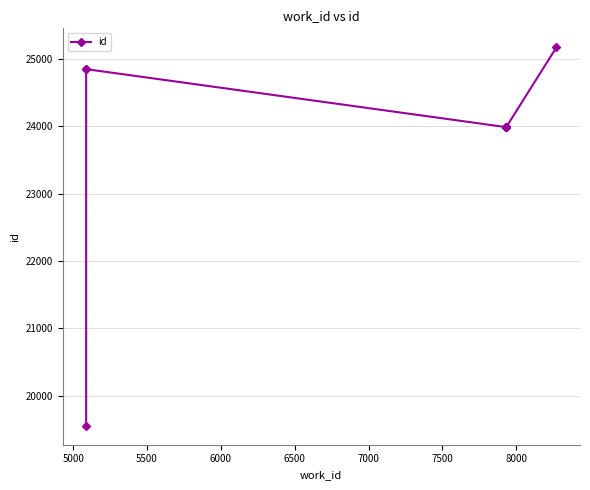

How many interior local peaks (higher than both neighbors) does the data have?

1